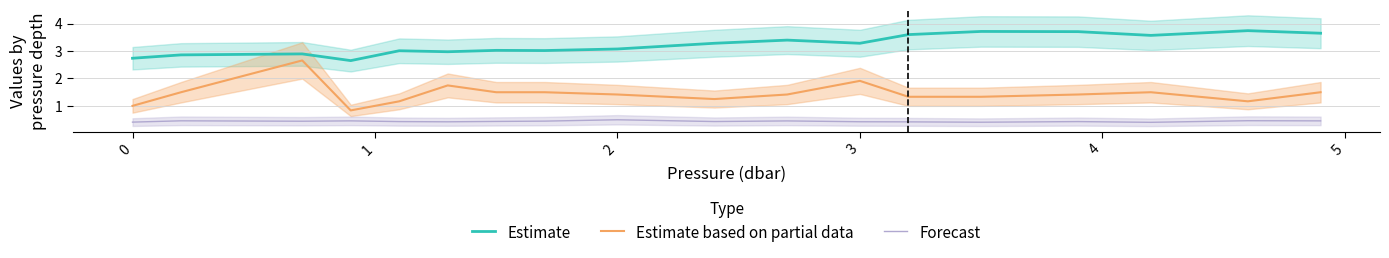

Which series has the widest spread of values?

Estimate based on partial data